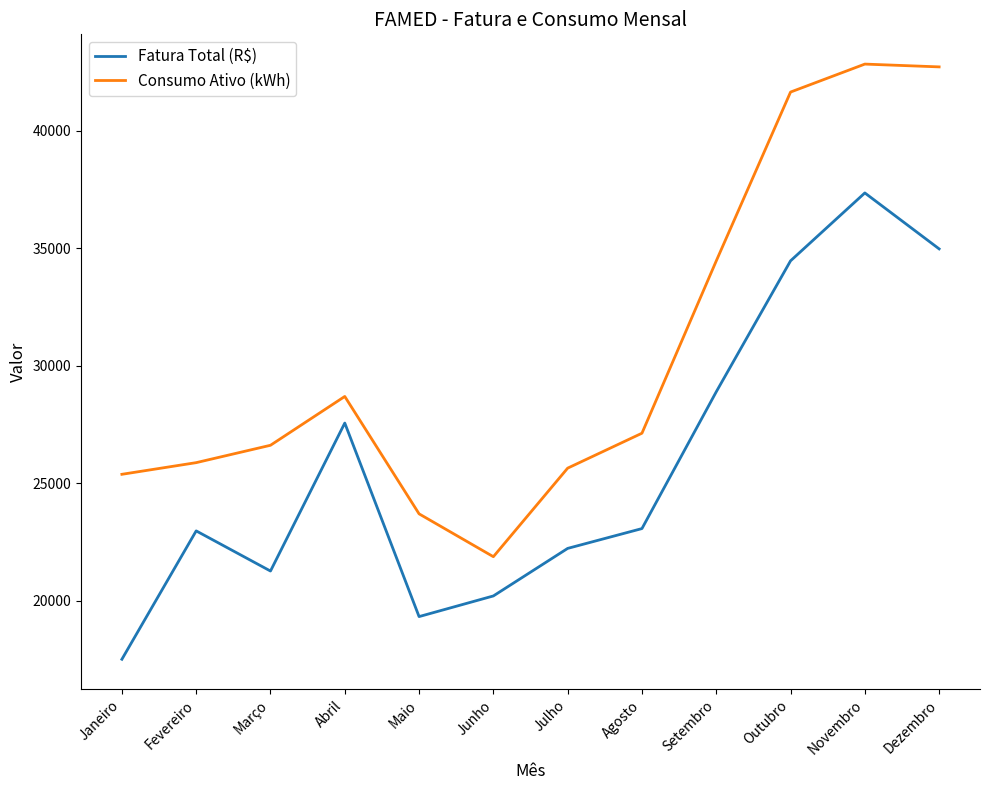

Is it true that Consumo Ativo (kWh) equals 25388.0 at Janeiro?

True